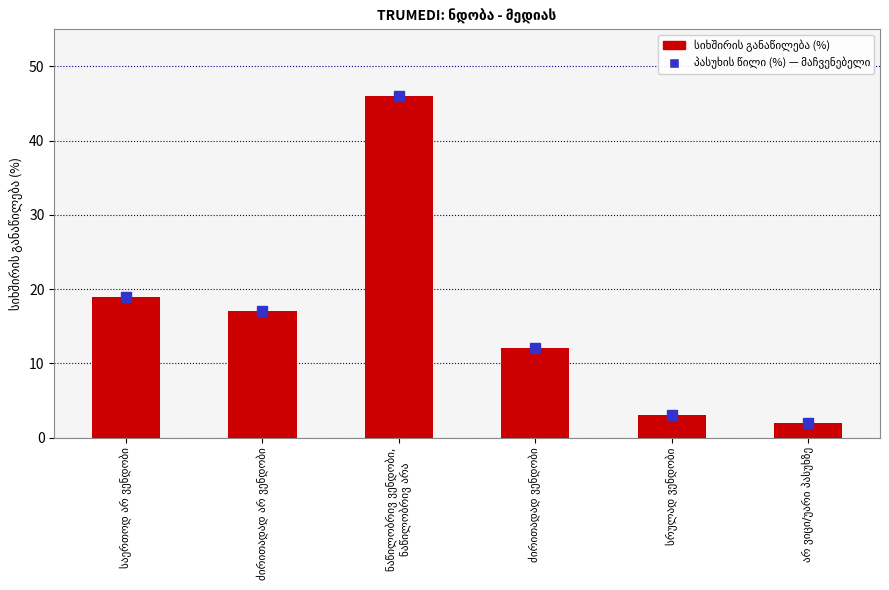

What is the value of the 6th bar from the left?

2